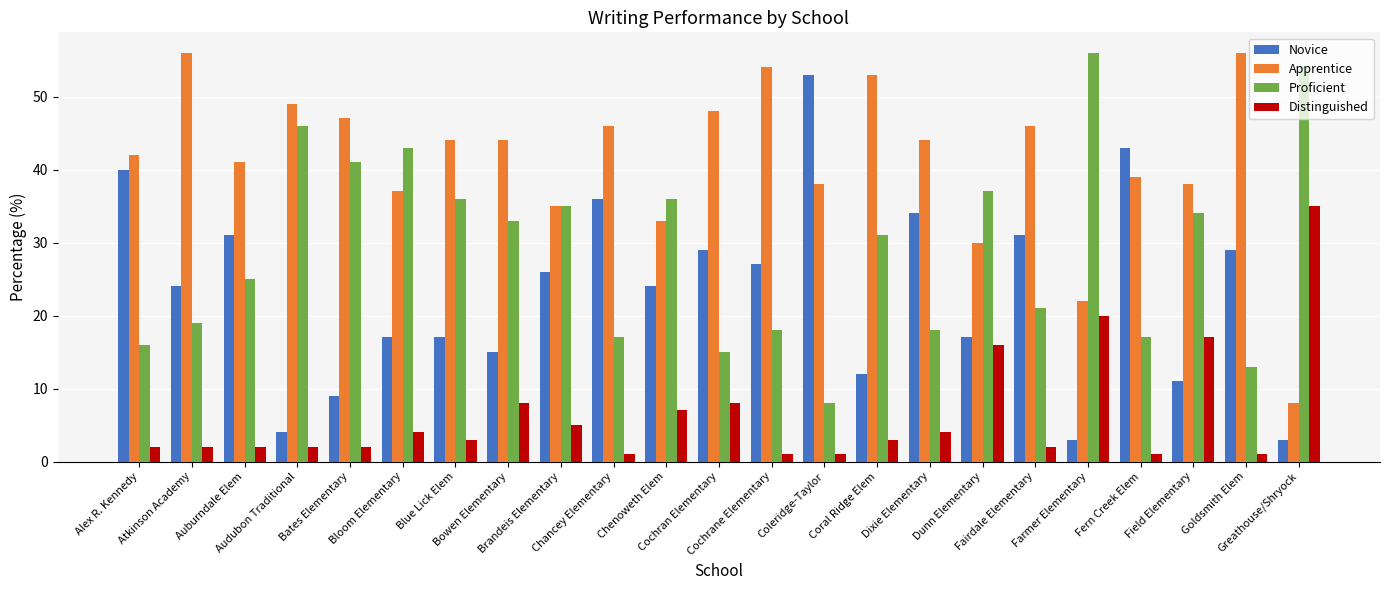

Rank the series by their average value, from highest to lowest.

Apprentice, Proficient, Novice, Distinguished